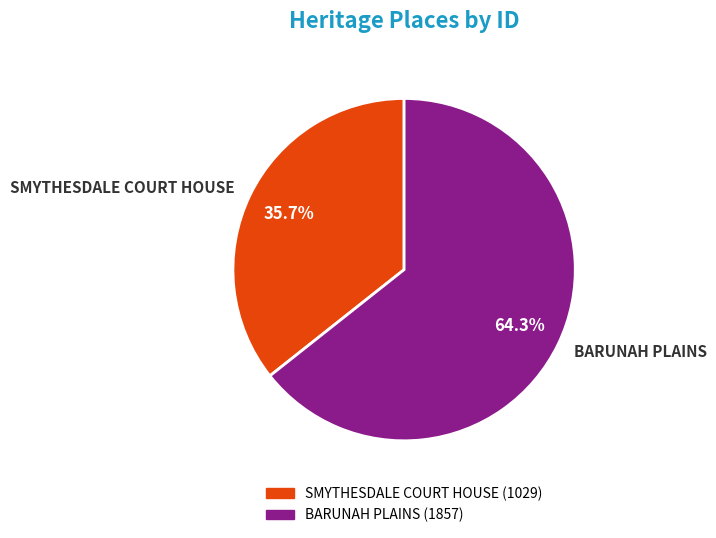

Is it true that BARUNAH PLAINS is 78% of the pie?

False